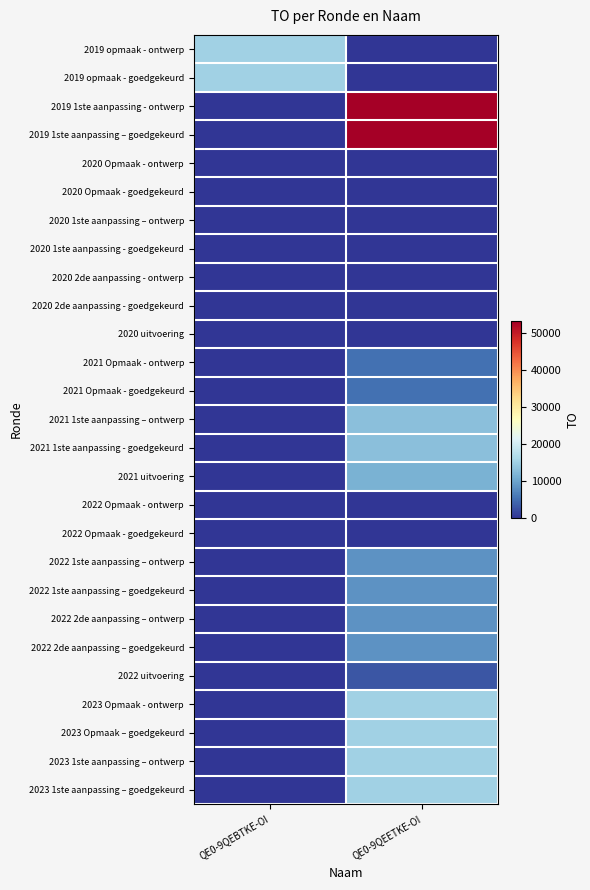

Reading left to right, list all the values displayed in this chart.

2019 opmaak - ontwerp: QE0-9QEBTKE-OI=15100	QE0-9QEETKE-OI=0
2019 opmaak - goedgekeurd: QE0-9QEBTKE-OI=15100	QE0-9QEETKE-OI=0
2019 1ste aanpassing - ontwerp: QE0-9QEBTKE-OI=0	QE0-9QEETKE-OI=53300
2019 1ste aanpassing – goedgekeurd: QE0-9QEBTKE-OI=0	QE0-9QEETKE-OI=53300
2020 Opmaak - ontwerp: QE0-9QEBTKE-OI=0	QE0-9QEETKE-OI=0
2020 Opmaak - goedgekeurd: QE0-9QEBTKE-OI=0	QE0-9QEETKE-OI=0
2020 1ste aanpassing – ontwerp: QE0-9QEBTKE-OI=0	QE0-9QEETKE-OI=0
2020 1ste aanpassing - goedgekeurd: QE0-9QEBTKE-OI=0	QE0-9QEETKE-OI=0
2020 2de aanpassing - ontwerp: QE0-9QEBTKE-OI=0	QE0-9QEETKE-OI=0
2020 2de aanpassing - goedgekeurd: QE0-9QEBTKE-OI=0	QE0-9QEETKE-OI=0
2020 uitvoering: QE0-9QEBTKE-OI=0	QE0-9QEETKE-OI=0
2021 Opmaak - ontwerp: QE0-9QEBTKE-OI=0	QE0-9QEETKE-OI=5000
2021 Opmaak - goedgekeurd: QE0-9QEBTKE-OI=0	QE0-9QEETKE-OI=5000
2021 1ste aanpassing – ontwerp: QE0-9QEBTKE-OI=0	QE0-9QEETKE-OI=13000
2021 1ste aanpassing - goedgekeurd: QE0-9QEBTKE-OI=0	QE0-9QEETKE-OI=13000
2021 uitvoering: QE0-9QEBTKE-OI=0	QE0-9QEETKE-OI=11400
2022 Opmaak - ontwerp: QE0-9QEBTKE-OI=0	QE0-9QEETKE-OI=0
2022 Opmaak - goedgekeurd: QE0-9QEBTKE-OI=0	QE0-9QEETKE-OI=0
2022 1ste aanpassing – ontwerp: QE0-9QEBTKE-OI=0	QE0-9QEETKE-OI=8323
2022 1ste aanpassing – goedgekeurd: QE0-9QEBTKE-OI=0	QE0-9QEETKE-OI=8323
2022 2de aanpassing – ontwerp: QE0-9QEBTKE-OI=0	QE0-9QEETKE-OI=8323
2022 2de aanpassing – goedgekeurd: QE0-9QEBTKE-OI=0	QE0-9QEETKE-OI=8323
2022 uitvoering: QE0-9QEBTKE-OI=0	QE0-9QEETKE-OI=2800
2023 Opmaak - ontwerp: QE0-9QEBTKE-OI=0	QE0-9QEETKE-OI=15000
2023 Opmaak – goedgekeurd: QE0-9QEBTKE-OI=0	QE0-9QEETKE-OI=15000
2023 1ste aanpassing – ontwerp: QE0-9QEBTKE-OI=0	QE0-9QEETKE-OI=15000
2023 1ste aanpassing – goedgekeurd: QE0-9QEBTKE-OI=0	QE0-9QEETKE-OI=15000